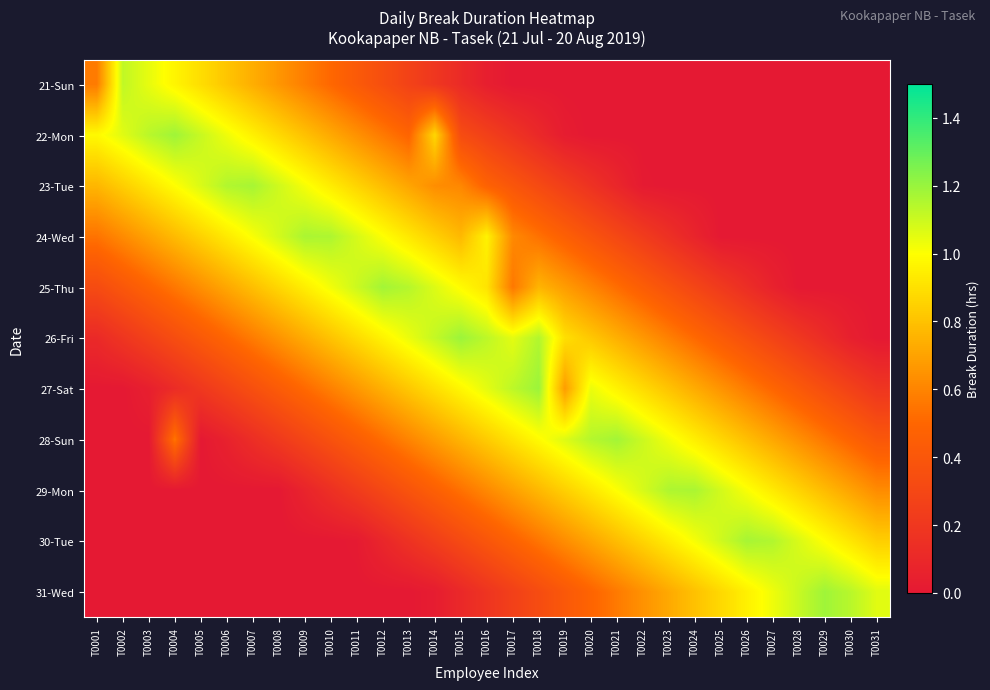

Reading right to left, extract all data points from this chart.

21-Sun: T0031=0.0	T0030=0.0	T0029=0.0	T0028=0.0	T0027=0.0	T0026=0.0	T0025=0.0	T0024=0.0	T0023=0.0	T0022=0.0	T0021=0.0	T0020=0.0	T0019=0.0	T0018=0.0	T0017=0.0	T0016=0.0	T0015=0.1	T0014=0.2	T0013=0.3	T0012=0.3	T0011=0.4	T0010=0.5	T0009=0.6	T0008=0.7	T0007=0.7	T0006=0.8	T0005=0.9	T0004=1.0	T0003=1.0	T0002=1.1	T0001=0.6
22-Mon: T0031=0.0	T0030=0.0	T0029=0.0	T0028=0.0	T0027=0.0	T0026=0.0	T0025=0.0	T0024=0.0	T0023=0.0	T0022=0.0	T0021=0.0	T0020=0.0	T0019=0.0	T0018=0.1	T0017=0.2	T0016=0.3	T0015=0.3	T0014=0.9	T0013=0.5	T0012=0.6	T0011=0.6	T0010=0.7	T0009=0.8	T0008=0.9	T0007=1.0	T0006=1.0	T0005=1.1	T0004=1.2	T0003=1.1	T0002=1.1	T0001=1.0
23-Tue: T0031=0.0	T0030=0.0	T0029=0.0	T0028=0.0	T0027=0.0	T0026=0.0	T0025=0.0	T0024=0.0	T0023=0.0	T0022=0.0	T0021=0.1	T0020=0.2	T0019=0.2	T0018=0.3	T0017=0.4	T0016=0.5	T0015=0.6	T0014=0.6	T0013=0.7	T0012=0.8	T0011=0.9	T0010=0.9	T0009=1.0	T0008=1.1	T0007=1.2	T0006=1.2	T0005=1.1	T0004=1.0	T0003=0.9	T0002=0.8	T0001=0.8
24-Wed: T0031=0.0	T0030=0.0	T0029=0.0	T0028=0.0	T0027=0.0	T0026=0.0	T0025=0.0	T0024=0.1	T0023=0.2	T0022=0.2	T0021=0.3	T0020=0.4	T0019=0.5	T0018=0.5	T0017=0.6	T0016=1.0	T0015=0.8	T0014=0.8	T0013=0.9	T0012=1.0	T0011=1.1	T0010=1.2	T0009=1.2	T0008=1.1	T0007=1.0	T0006=0.9	T0005=0.9	T0004=0.8	T0003=0.7	T0002=0.6	T0001=0.5
25-Thu: T0031=0.0	T0030=0.0	T0029=0.0	T0028=0.0	T0027=0.1	T0026=0.1	T0025=0.2	T0024=0.3	T0023=0.4	T0022=0.4	T0021=0.5	T0020=0.6	T0019=0.7	T0018=0.8	T0017=0.6	T0016=0.9	T0015=1.0	T0014=1.1	T0013=1.1	T0012=1.2	T0011=1.1	T0010=1.0	T0009=0.9	T0008=0.9	T0007=0.8	T0006=0.7	T0005=0.6	T0004=0.6	T0003=0.5	T0002=0.4	T0001=0.3
26-Fri: T0031=0.0	T0030=0.0	T0029=0.1	T0028=0.2	T0027=0.3	T0026=0.4	T0025=0.4	T0024=0.5	T0023=0.6	T0022=0.7	T0021=0.7	T0020=0.8	T0019=0.9	T0018=1.1	T0017=1.1	T0016=1.1	T0015=1.2	T0014=1.1	T0013=1.0	T0012=1.0	T0011=0.9	T0010=0.8	T0009=0.7	T0008=0.7	T0007=0.6	T0006=0.5	T0005=0.4	T0004=0.3	T0003=0.3	T0002=0.2	T0001=0.1
27-Sat: T0031=0.2	T0030=0.3	T0029=0.3	T0028=0.4	T0027=0.5	T0026=0.6	T0025=0.7	T0024=0.7	T0023=0.8	T0022=0.9	T0021=1.0	T0020=1.0	T0019=0.7	T0018=1.2	T0017=1.1	T0016=1.1	T0015=1.0	T0014=0.9	T0013=0.8	T0012=0.7	T0011=0.7	T0010=0.6	T0009=0.5	T0008=0.4	T0007=0.4	T0006=0.3	T0005=0.2	T0004=0.1	T0003=0.0	T0002=0.0	T0001=0.0
28-Sun: T0031=0.4	T0030=0.5	T0029=0.6	T0028=0.6	T0027=0.7	T0026=0.8	T0025=0.9	T0024=0.9	T0023=1.0	T0022=1.1	T0021=1.2	T0020=1.1	T0019=1.1	T0018=1.0	T0017=0.9	T0016=0.8	T0015=0.8	T0014=0.7	T0013=0.6	T0012=0.5	T0011=0.4	T0010=0.4	T0009=0.3	T0008=0.2	T0007=0.1	T0006=0.1	T0005=0.0	T0004=0.6	T0003=0.0	T0002=0.0	T0001=0.0
29-Mon: T0031=0.6	T0030=0.7	T0029=0.8	T0028=0.9	T0027=0.9	T0026=1.0	T0025=1.1	T0024=1.2	T0023=1.2	T0022=1.1	T0021=1.0	T0020=0.9	T0019=0.8	T0018=0.8	T0017=0.7	T0016=0.6	T0015=0.5	T0014=0.5	T0013=0.4	T0012=0.3	T0011=0.2	T0010=0.2	T0009=0.1	T0008=0.0	T0007=0.0	T0006=0.0	T0005=0.0	T0004=0.0	T0003=0.0	T0002=0.0	T0001=0.0
30-Tue: T0031=0.8	T0030=0.9	T0029=1.0	T0028=1.1	T0027=1.2	T0026=1.2	T0025=1.1	T0024=1.0	T0023=0.9	T0022=0.9	T0021=0.8	T0020=0.7	T0019=0.6	T0018=0.6	T0017=0.5	T0016=0.4	T0015=0.3	T0014=0.2	T0013=0.2	T0012=0.1	T0011=0.0	T0010=0.0	T0009=0.0	T0008=0.0	T0007=0.0	T0006=0.0	T0005=0.0	T0004=0.0	T0003=0.0	T0002=0.0	T0001=0.0
31-Wed: T0031=1.1	T0030=1.1	T0029=1.2	T0028=1.1	T0027=1.0	T0026=1.0	T0025=0.9	T0024=0.8	T0023=0.7	T0022=0.6	T0021=0.6	T0020=0.5	T0019=0.4	T0018=0.3	T0017=0.3	T0016=0.2	T0015=0.1	T0014=0.0	T0013=0.0	T0012=0.0	T0011=0.0	T0010=0.0	T0009=0.0	T0008=0.0	T0007=0.0	T0006=0.0	T0005=0.0	T0004=0.0	T0003=0.0	T0002=0.0	T0001=0.0